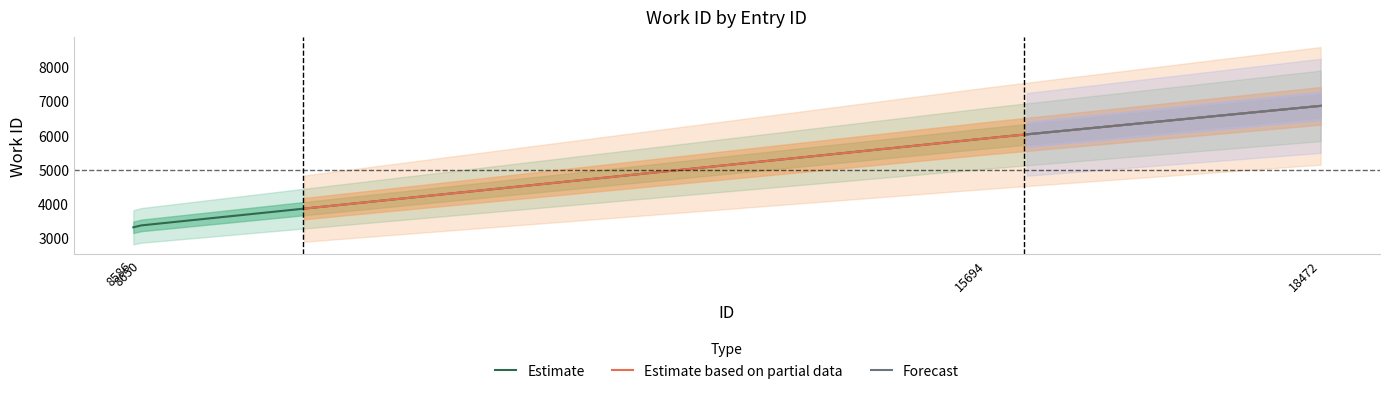

What is the minimum value for Estimate?

3319.0